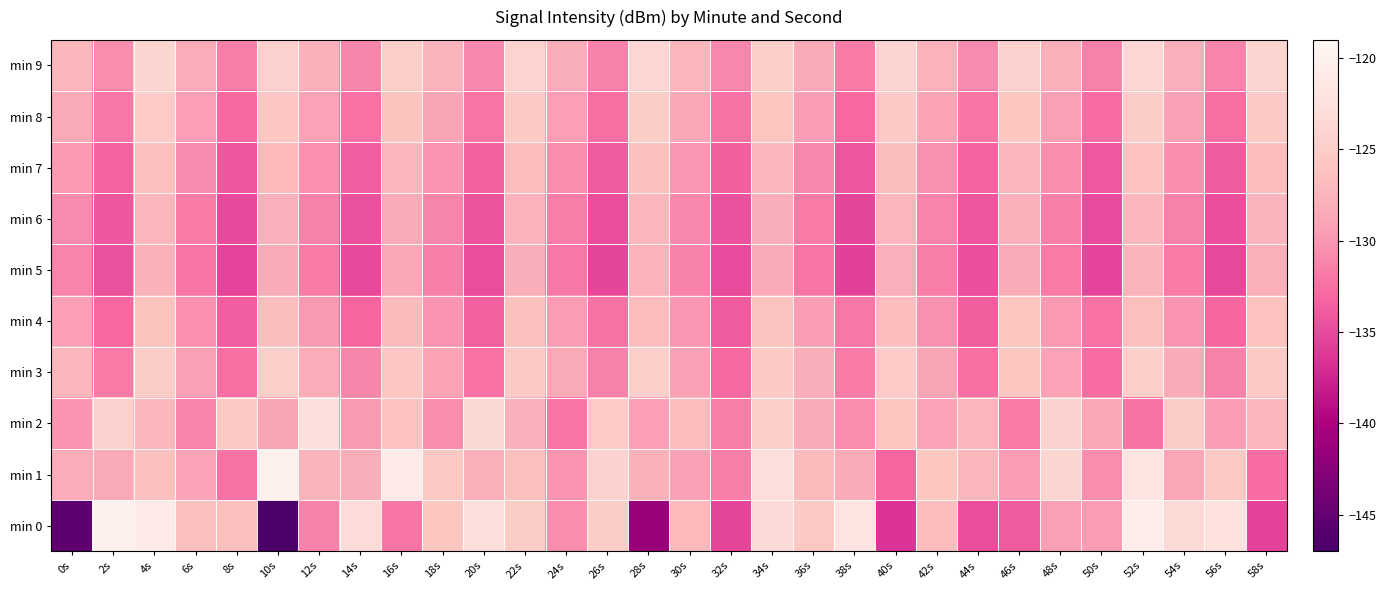

What is the total value across all series at 56s?

-1308.9